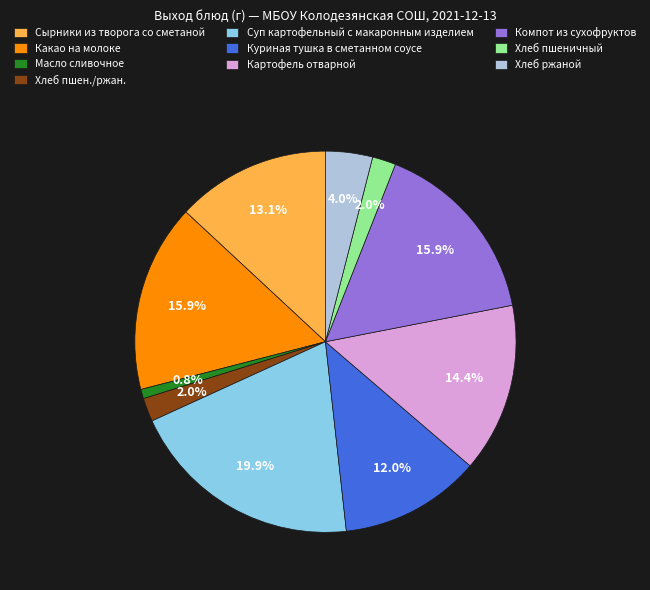

Count the number of slices in the pie.

10